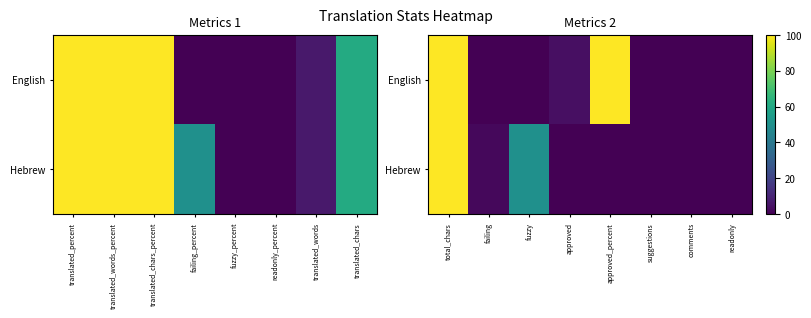

Which series changed the most between total_chars and suggestions?

English